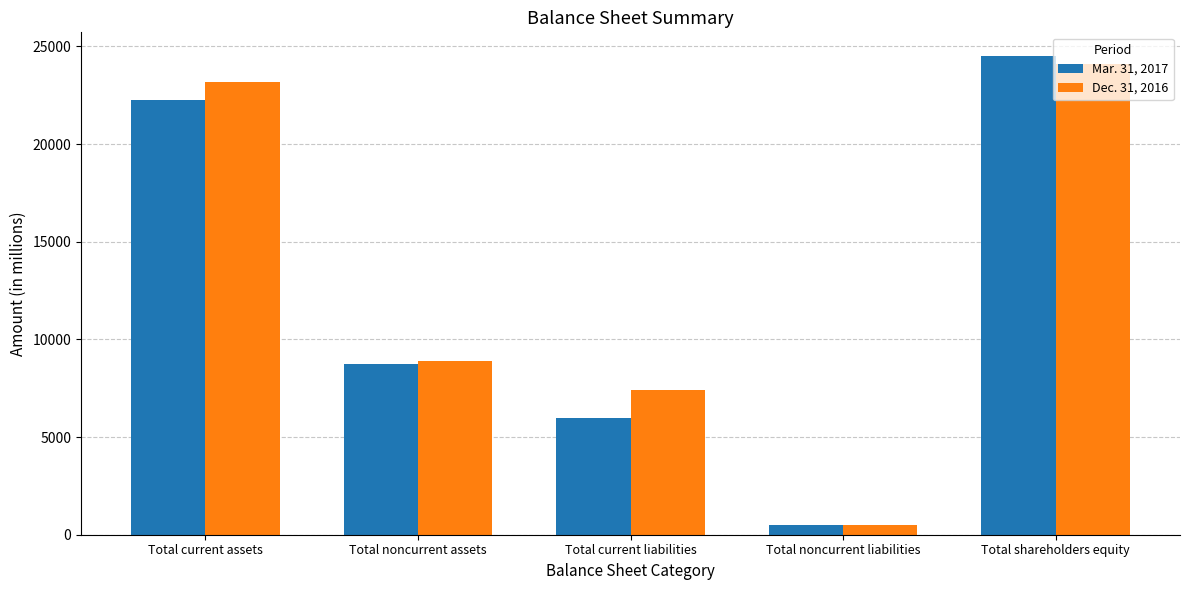

How many data points in Dec. 31, 2016 are less than 8875?

2